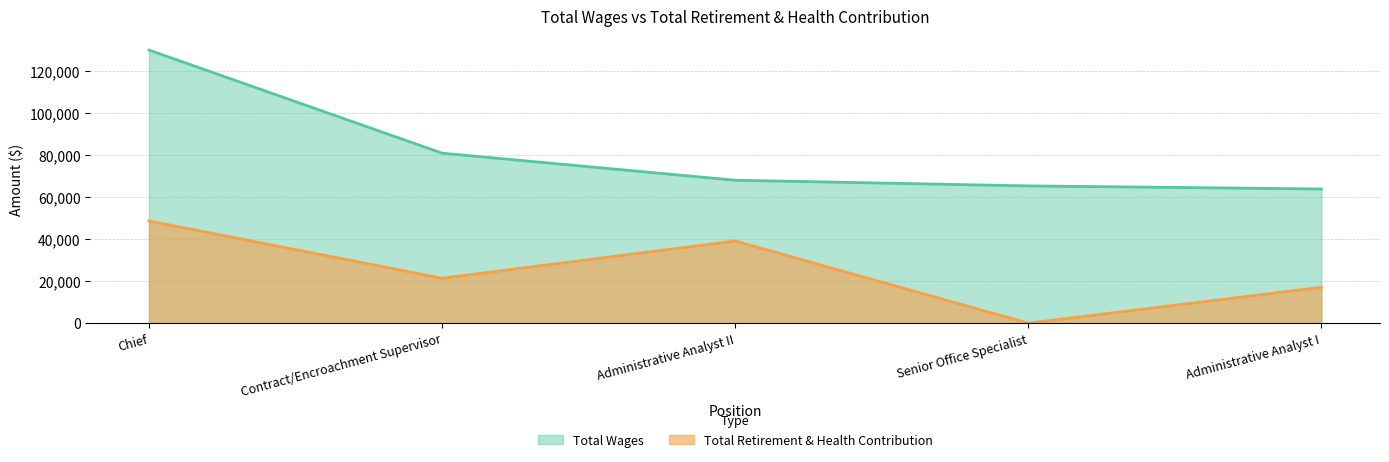

The Total Wages series shows 32492 at Administrative Analyst II. True or false?

False